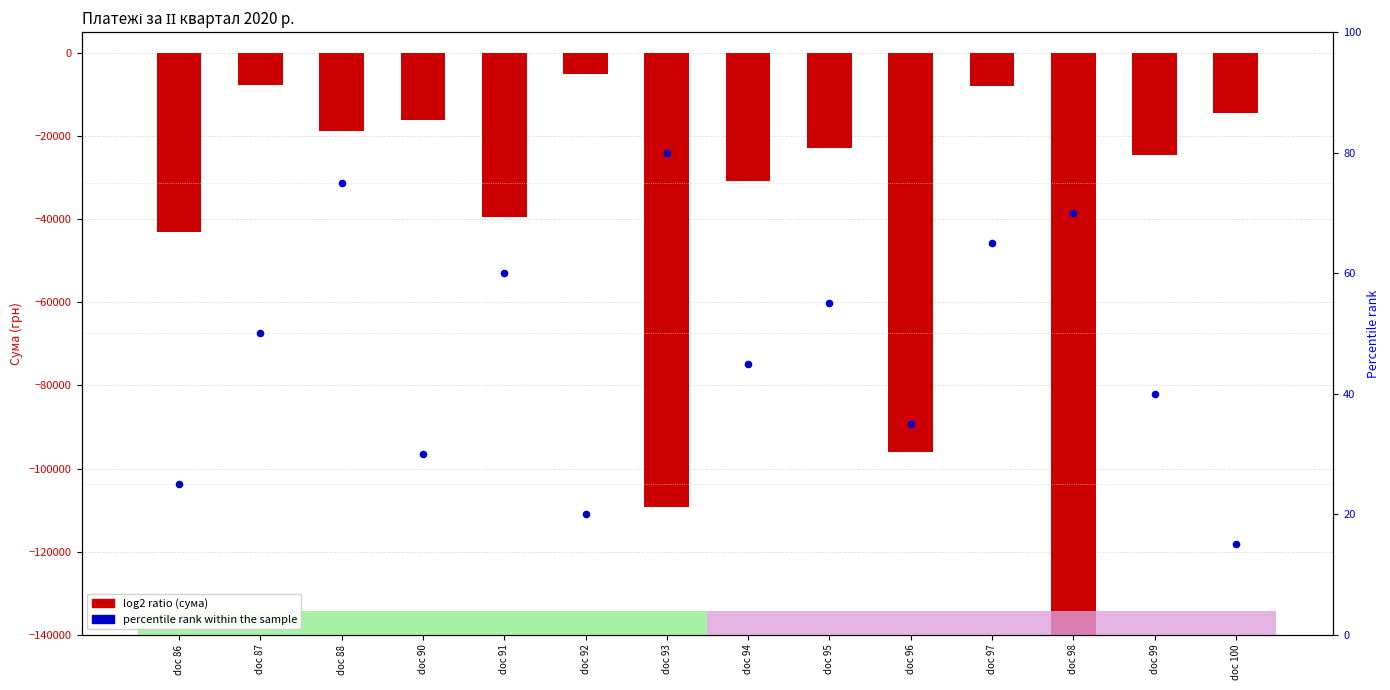

Which series has the largest total across all categories?

percentile rank within the sample